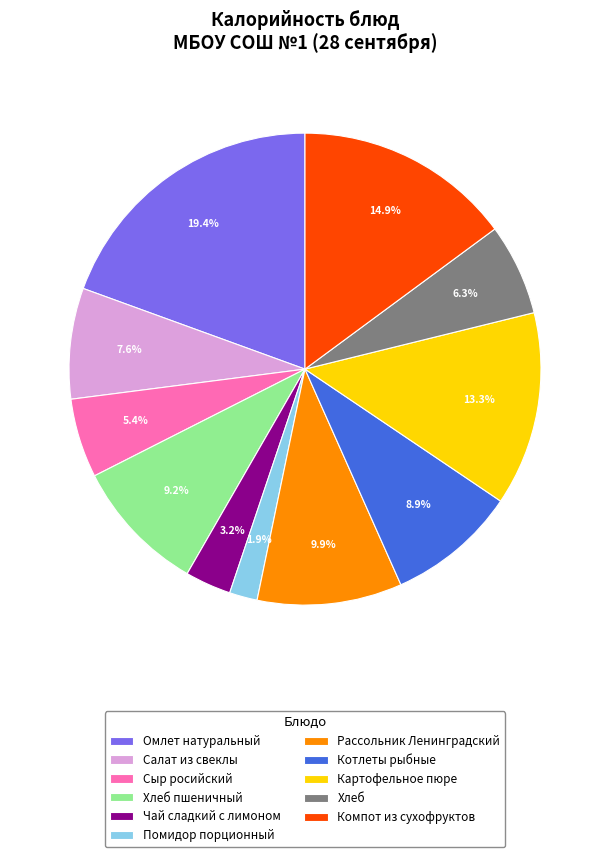

Count the number of slices in the pie.

11